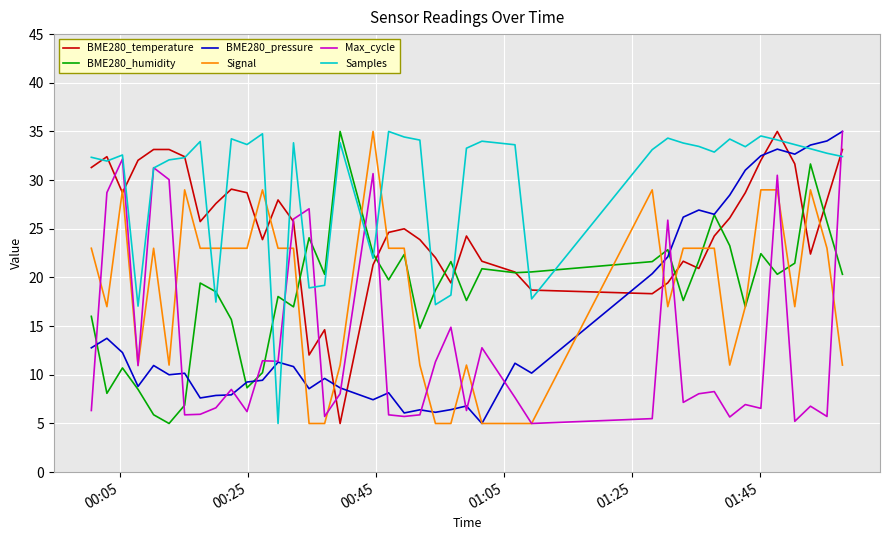

After their last crossing, which series has the higher values: Samples or BME280_humidity?

Samples